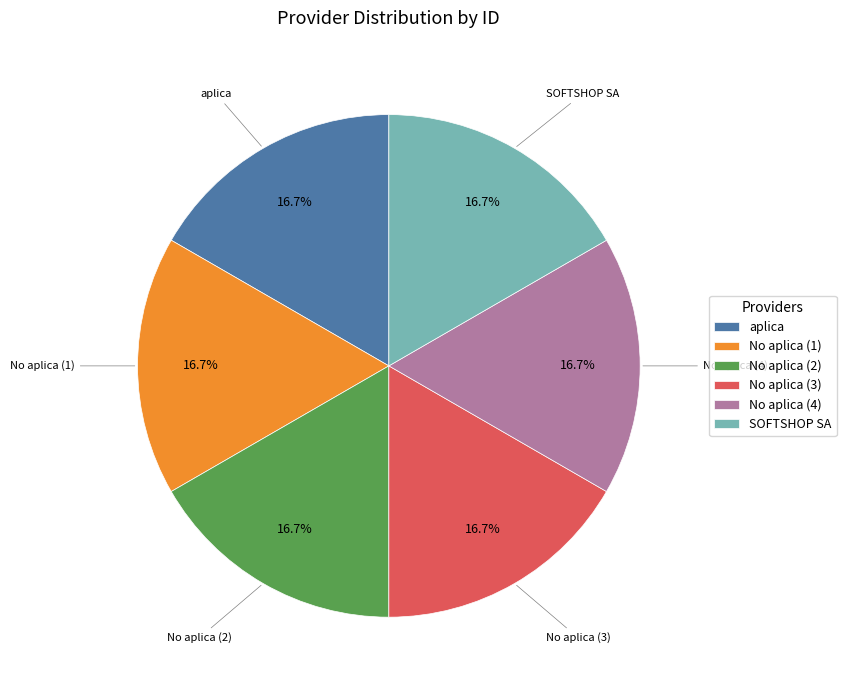

Do No aplica (4) and No aplica (1) together represent more than half of the pie?

No